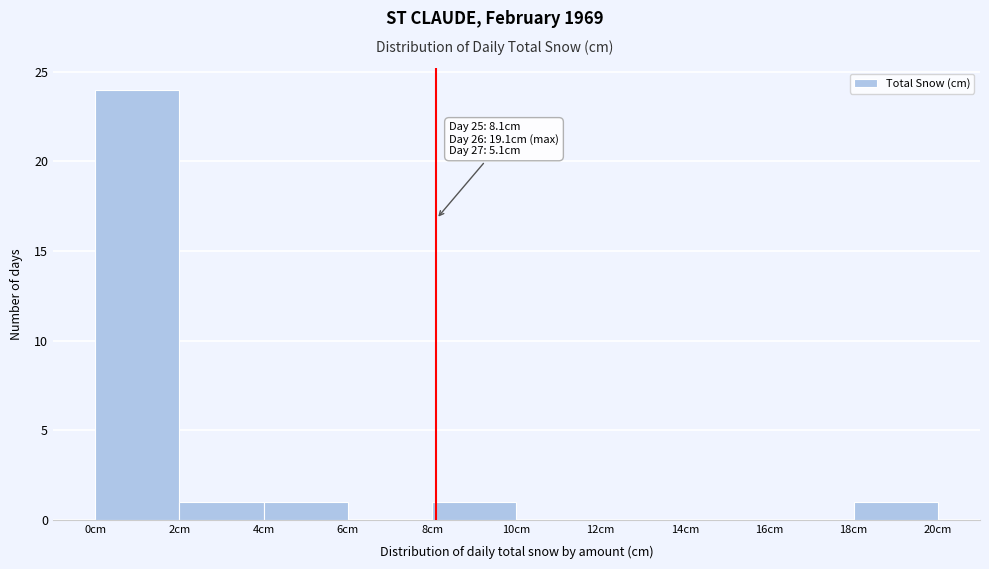

Over which range of the x-axis is the bar tallest?

0 to 2